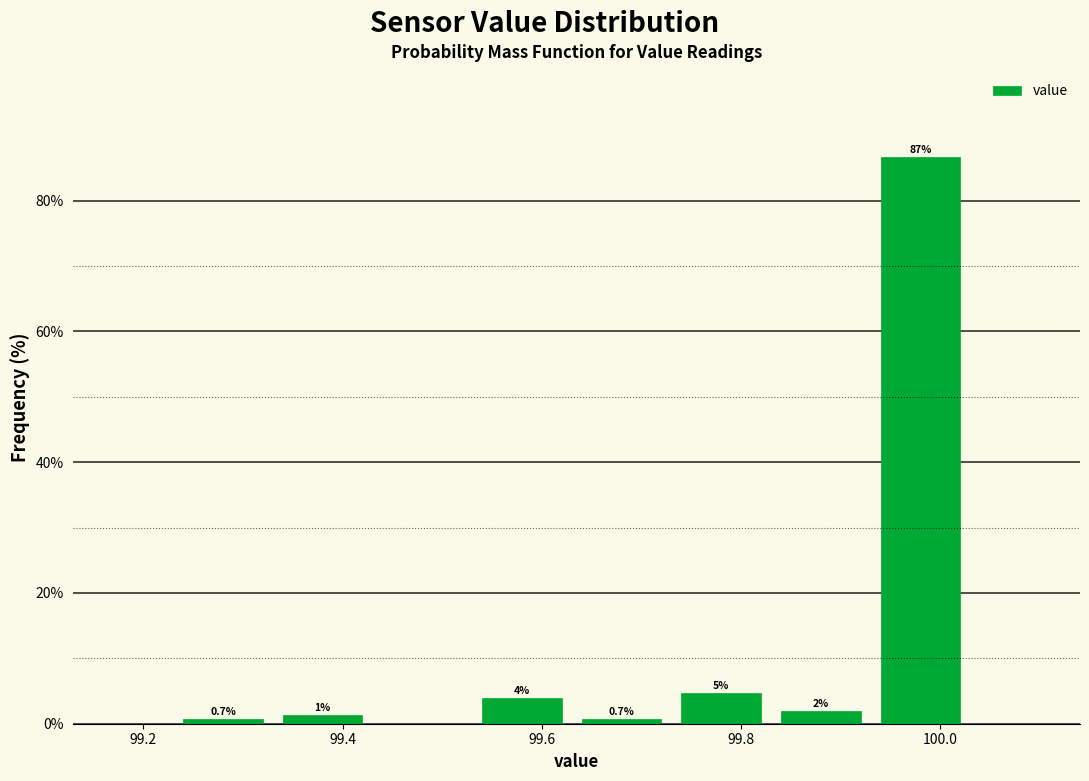

Over which range of the x-axis is the bar tallest?

99.93 to 100.03